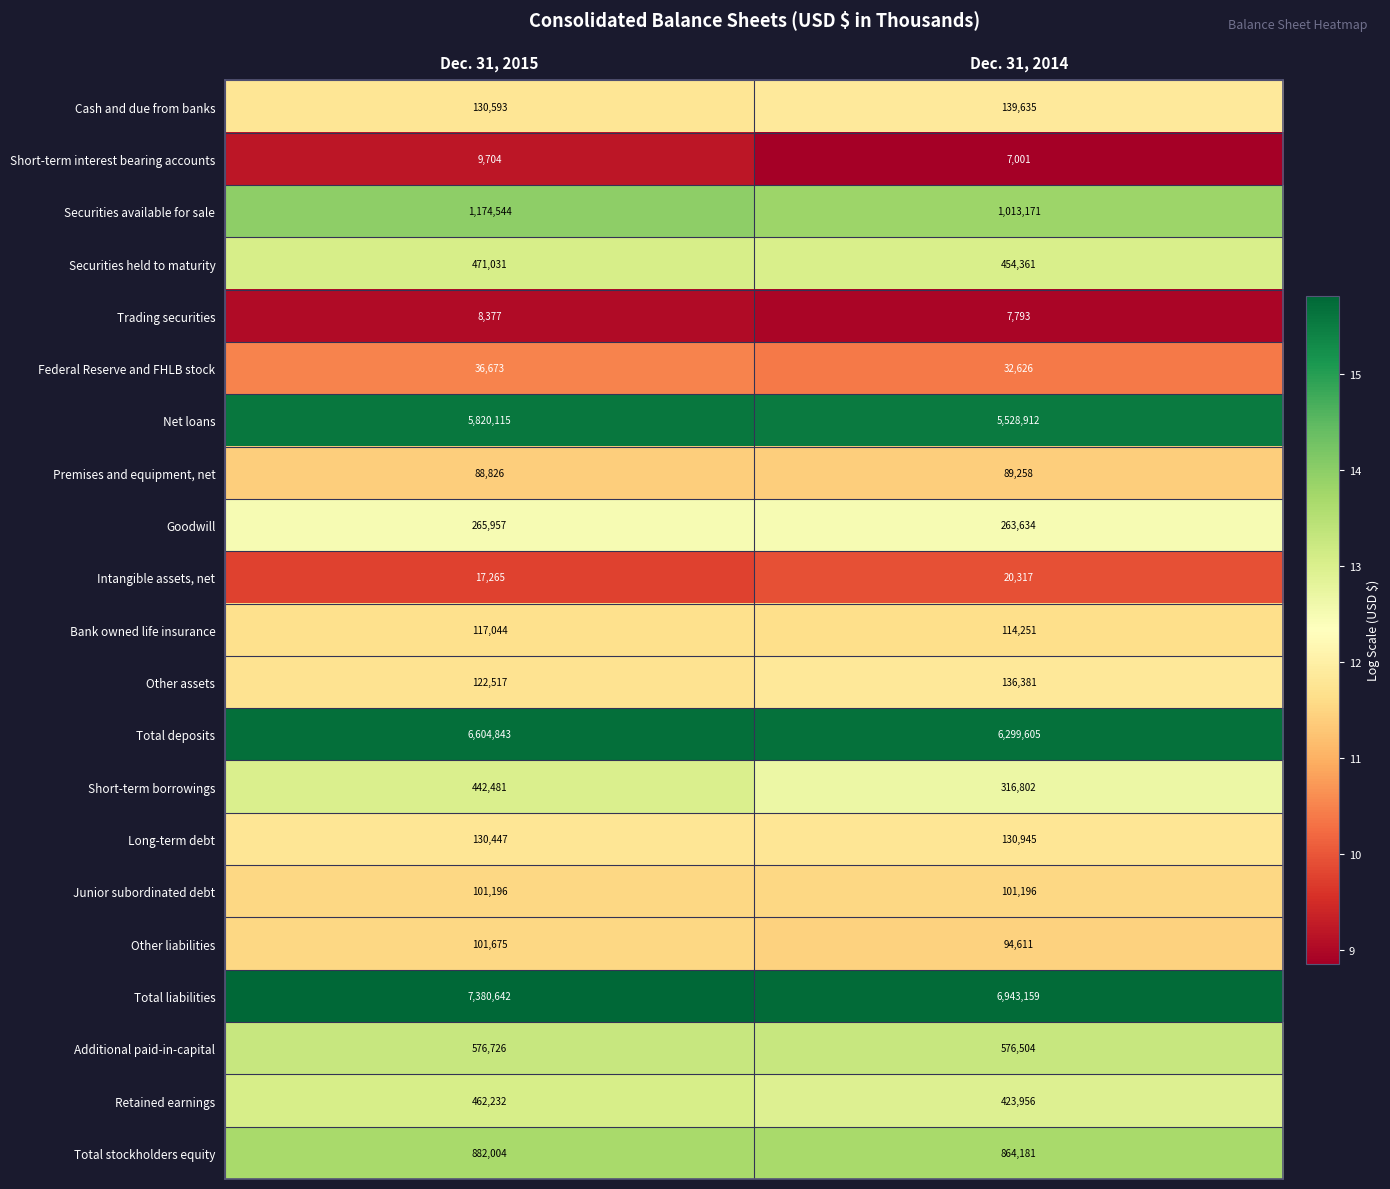

Count the number of data series in this chart.

21